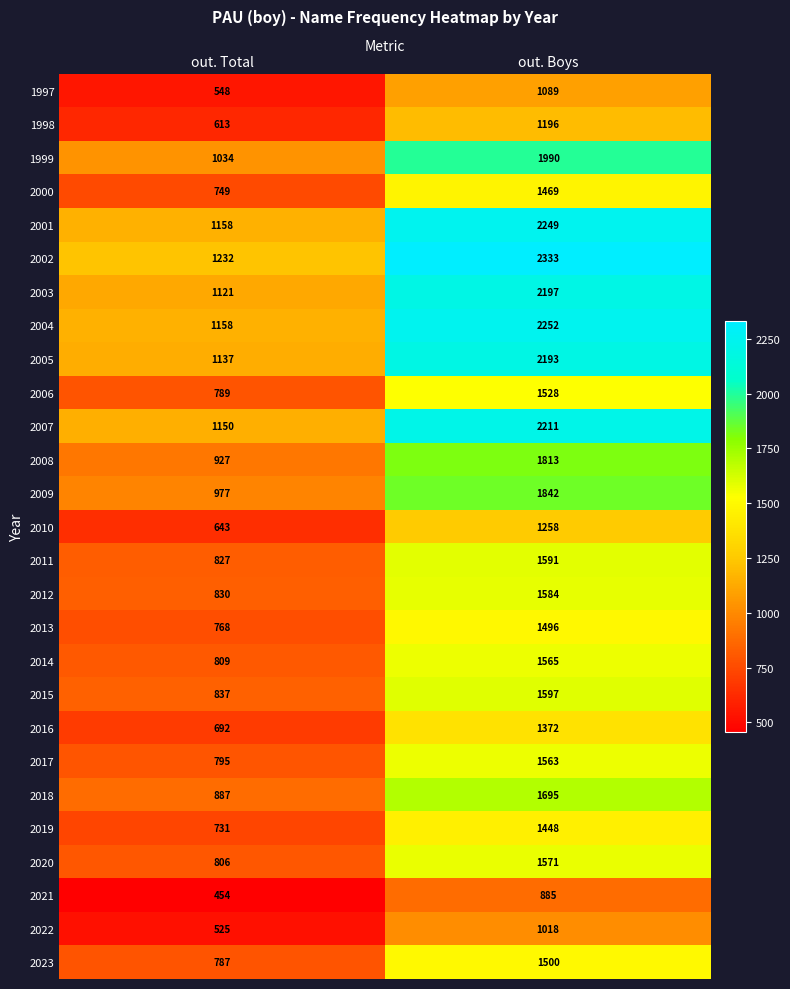

What is the difference between the highest and lowest values at out. Boys?

1448